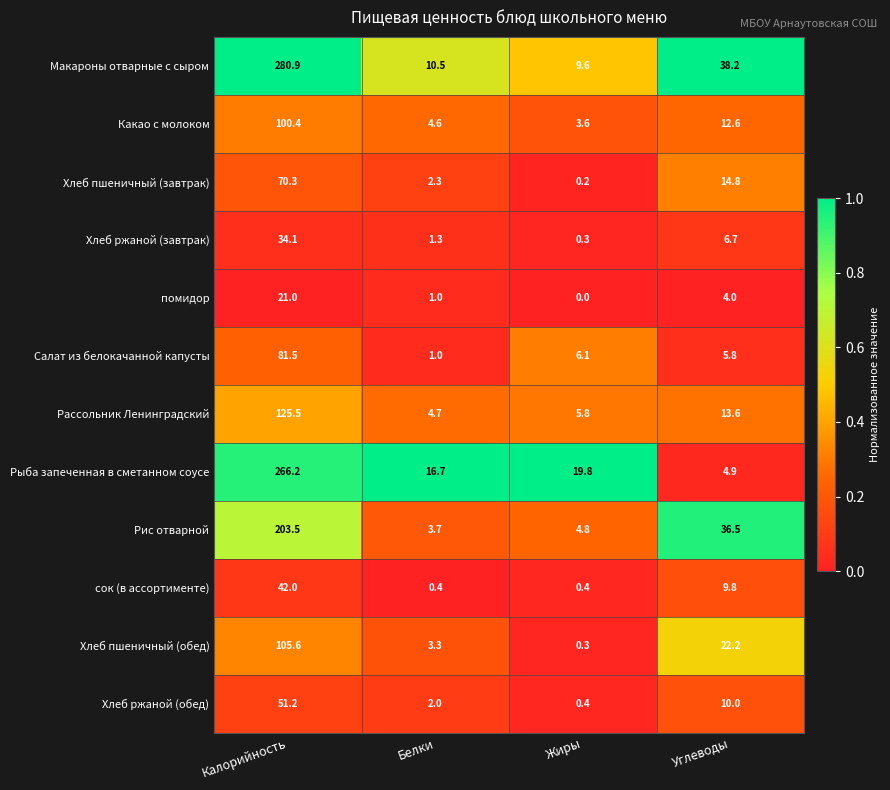

Where is Рыба запеченная в сметанном соусе nearest to the value 135?

Жиры